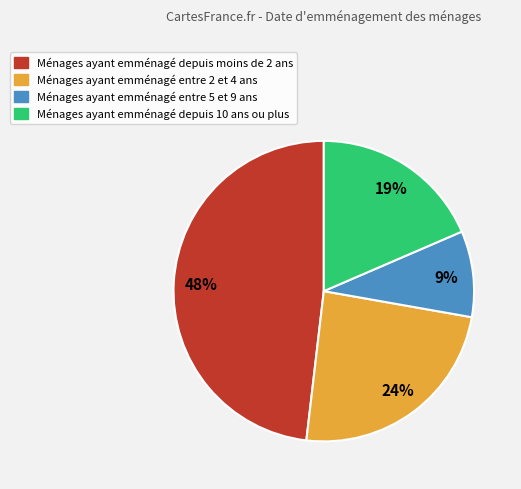

To the nearest percent, what is the average slice percentage?

25%